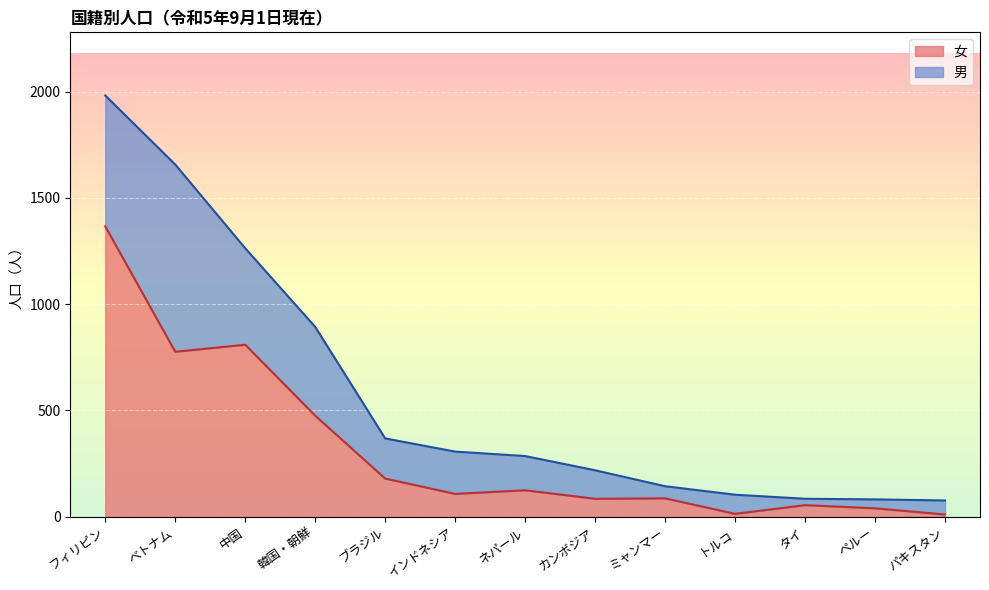

What is the average value?

317